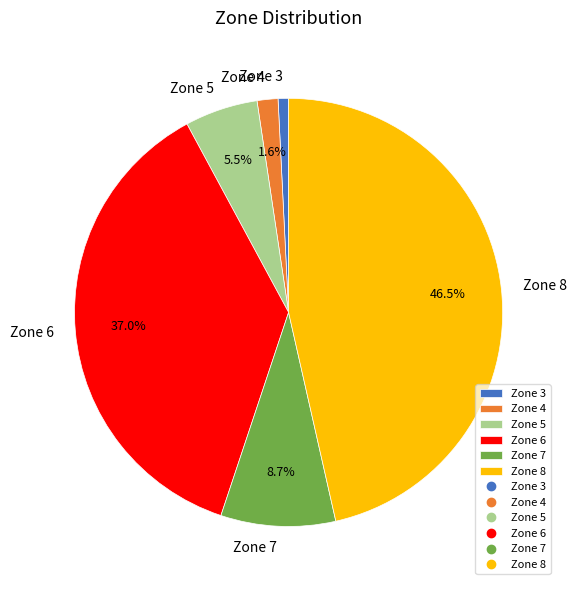

True or false: Zone 7 accounts for 1% of the total.

False